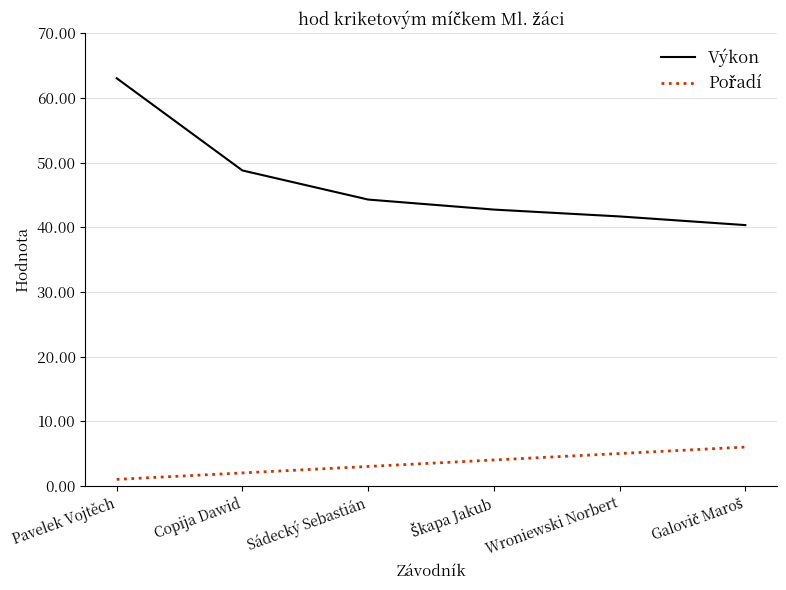

How many categories are shown in the chart?

6